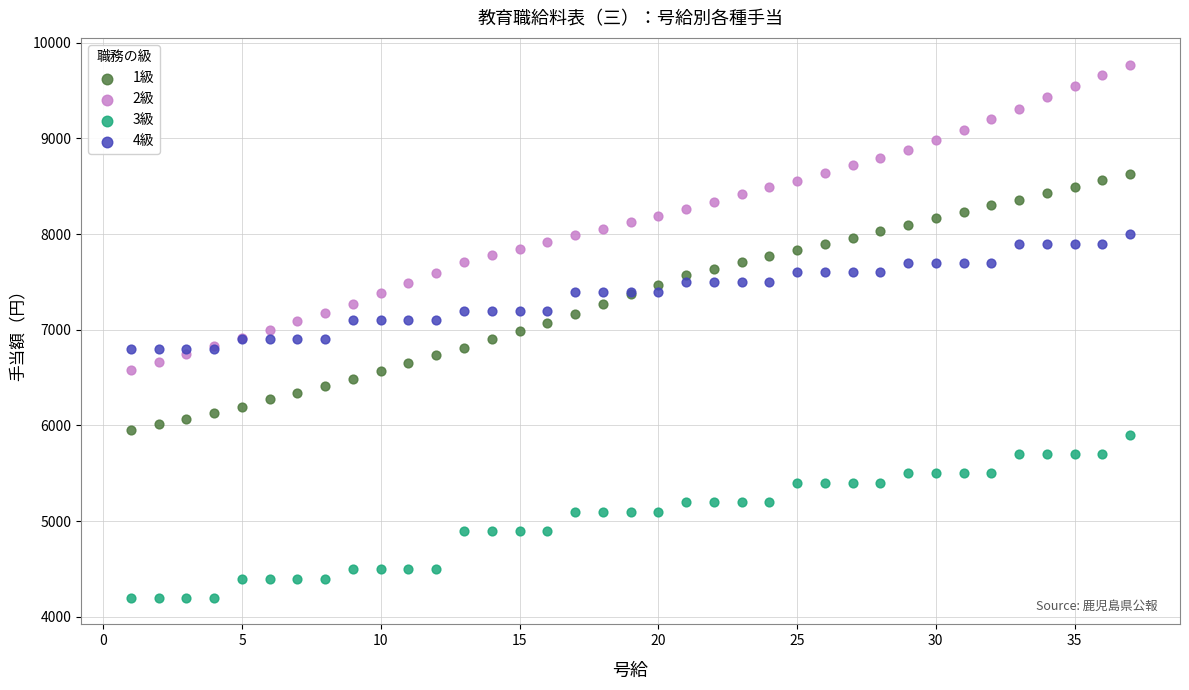

Which series contains the lowest Y value?

3級